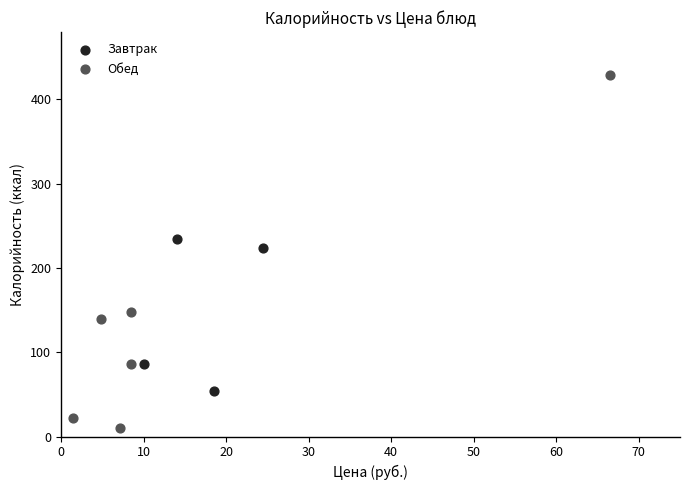

Which series contains the lowest Y value?

Обед